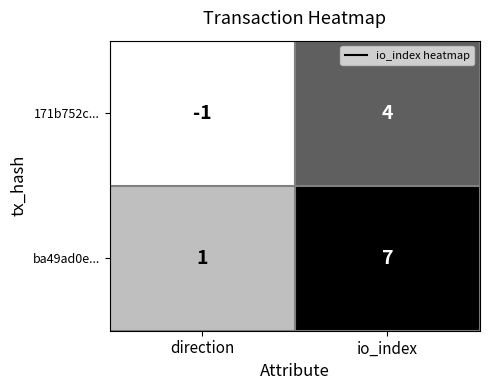

Count the number of data series in this chart.

2